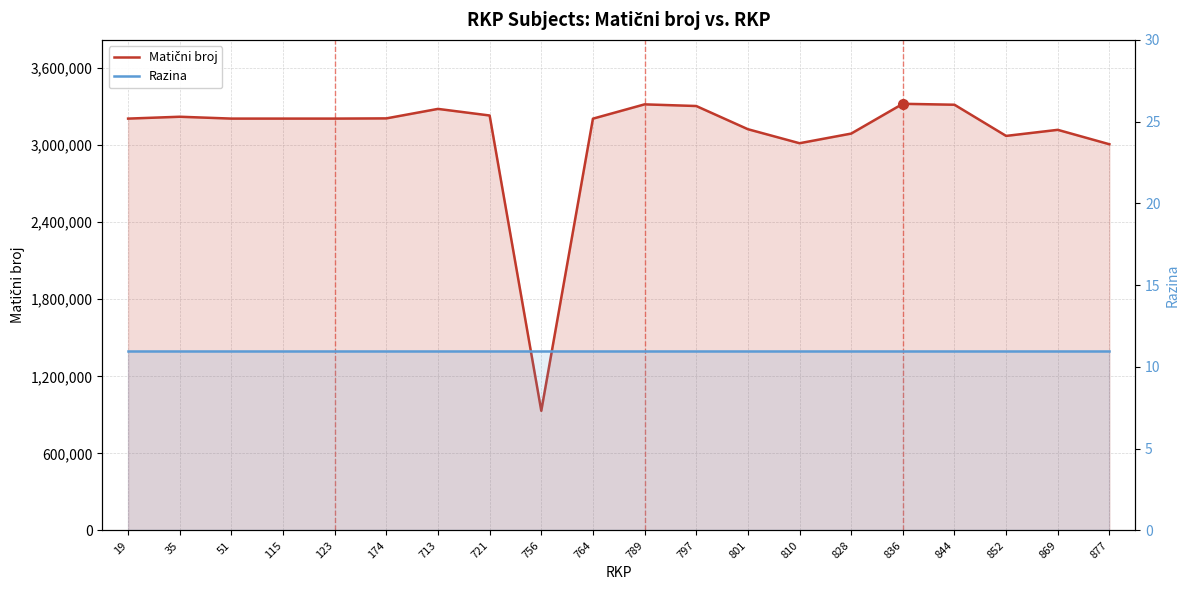

Between 174 and 877, which series saw the biggest shift?

Matični broj